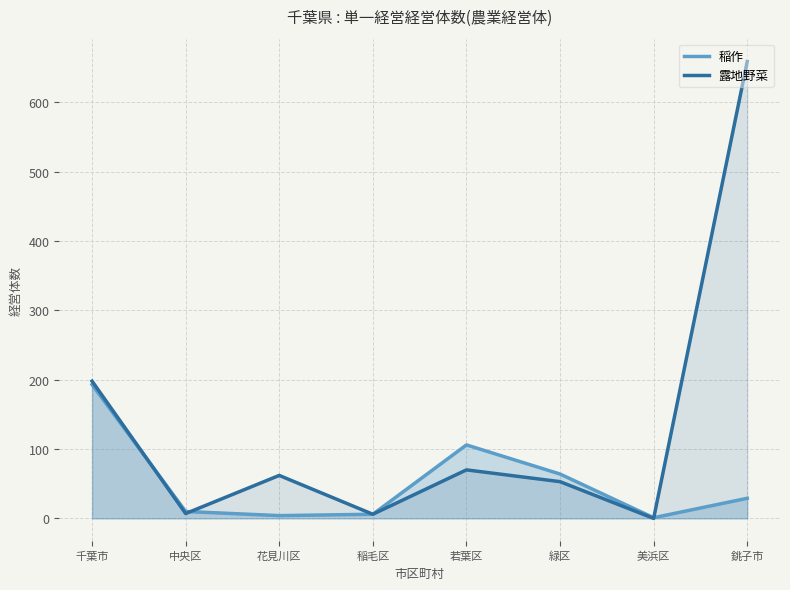

In 露地野菜, how many points are higher than both neighbors (excluding endpoints)?

2